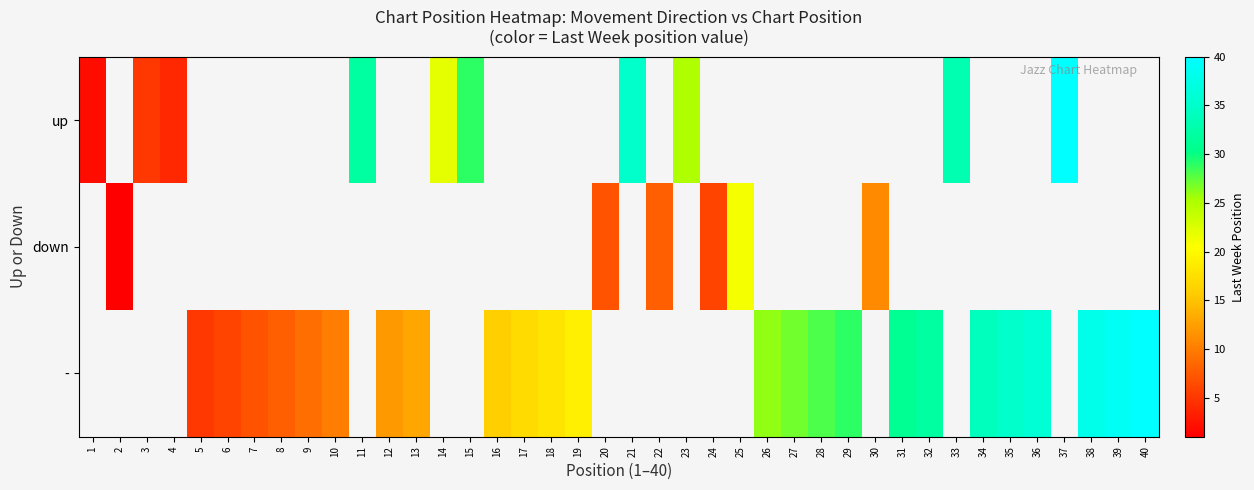

How many values in - are above zero?

24